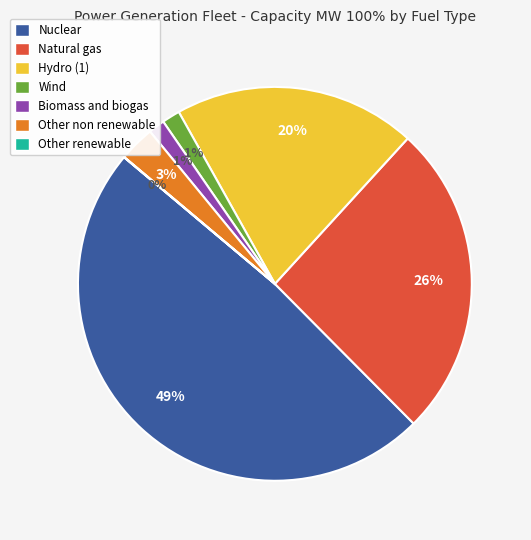

Between Hydro (1) and Other non renewable, which is larger?

Hydro (1)